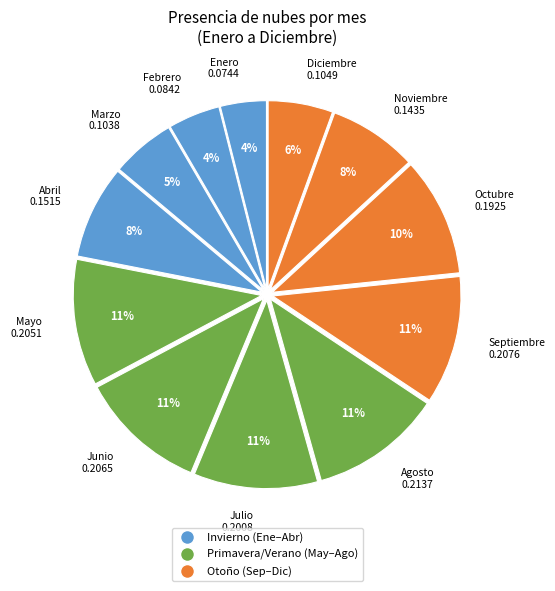

Between Agosto 0.2137 and Noviembre 0.1435, which is larger?

Agosto 0.2137